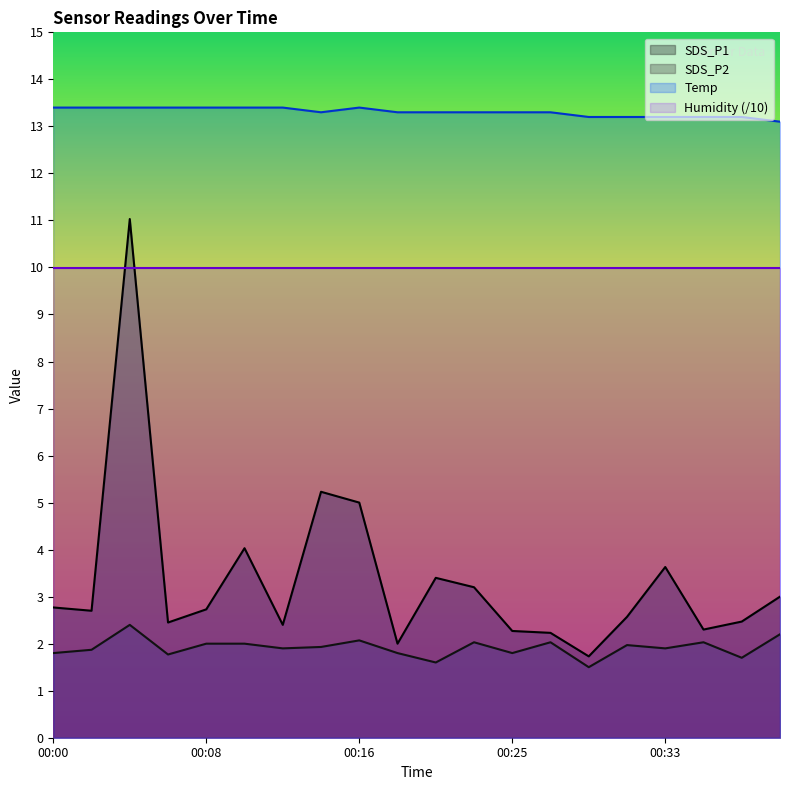

List the labels in order of SDS_P1 value, smallest first.

00:29, 00:18, 00:27, 00:25, 00:35, 00:12, 00:06, 00:37, 00:31, 00:02, 00:08, 00:00, 00:39, 00:22, 00:20, 00:33, 00:10, 00:16, 00:14, 00:04